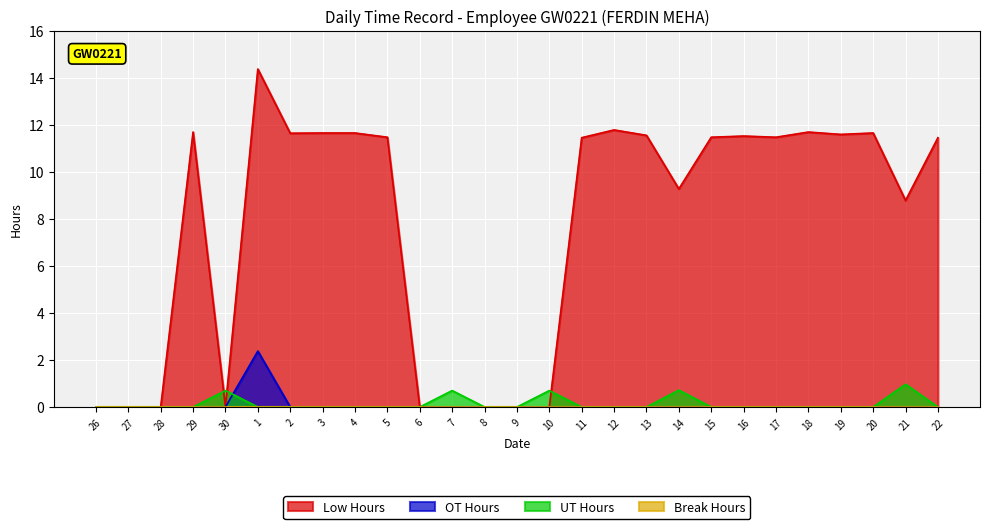

The value of OT Hours at 13 is 0.0. True or false?

True